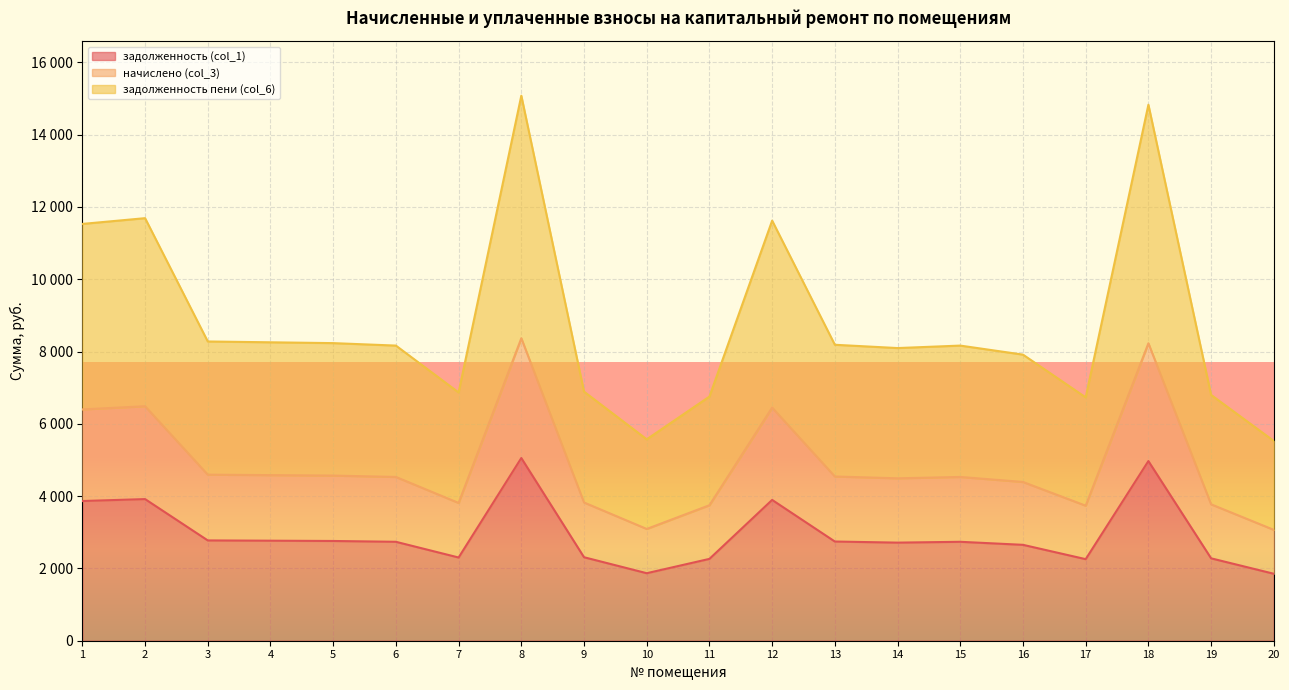

What is the approximate value of начислено (col_3) at 17?

3735.8